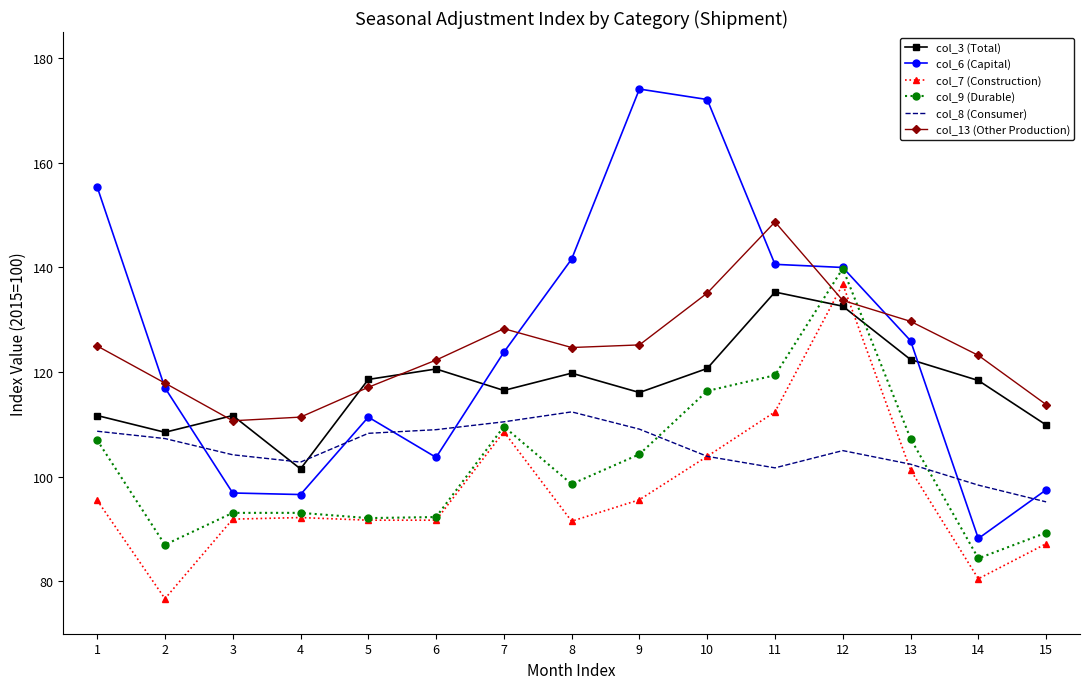

True or false: col_8 (Consumer) and col_3 (Total) cross at least once.

True